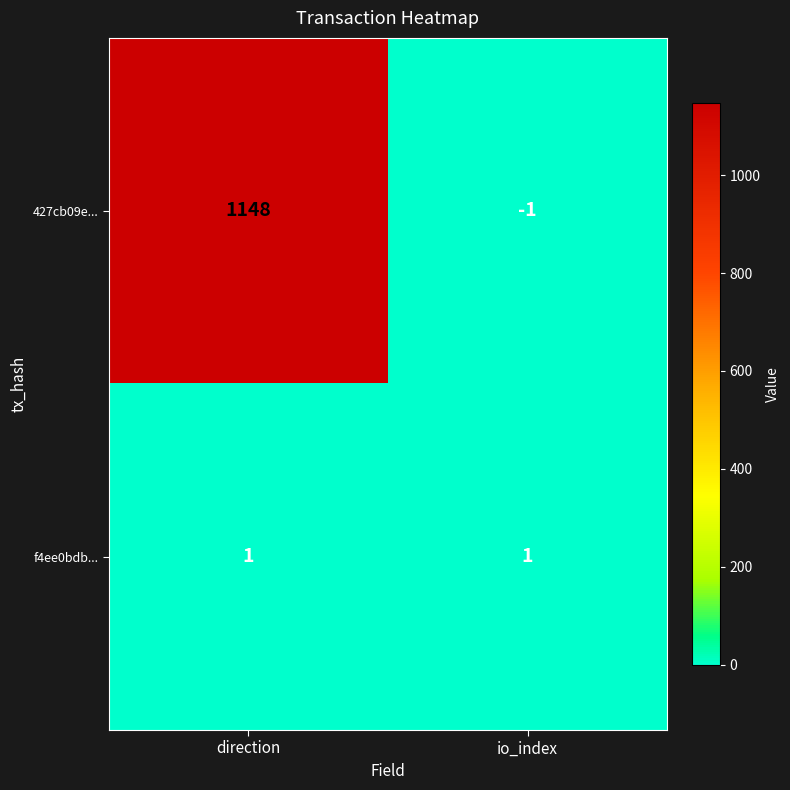

Reading right to left, what are all the values shown in this chart?

427cb09e...: io_index=-1	direction=1148
f4ee0bdb...: io_index=1	direction=1